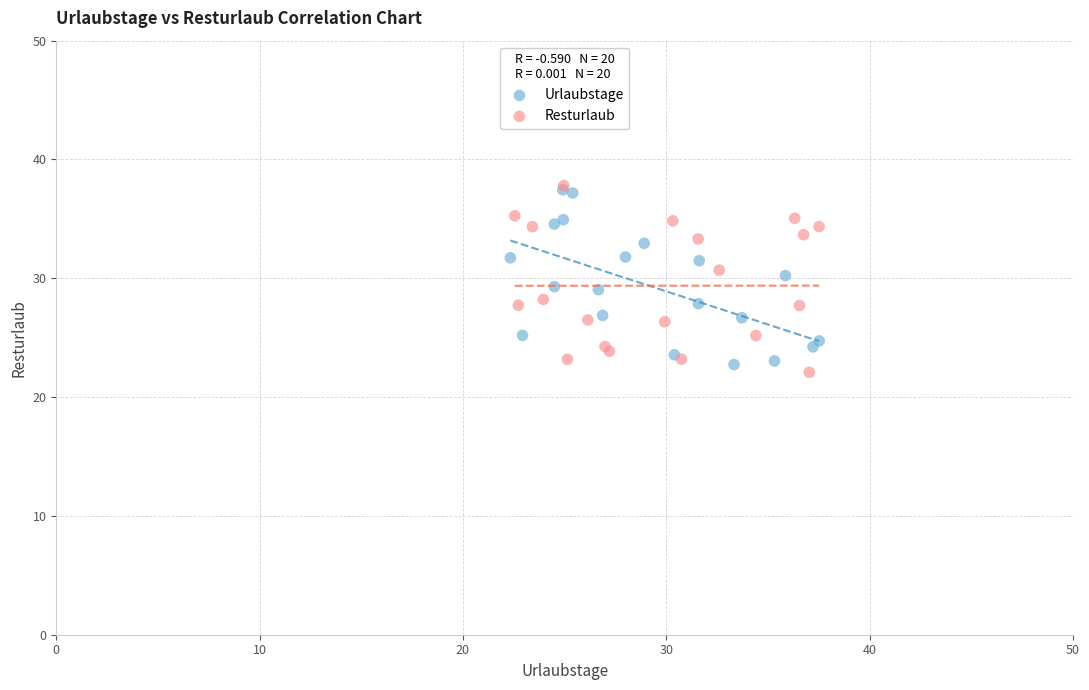

Which series has the largest Y range (max minus min)?

Resturlaub